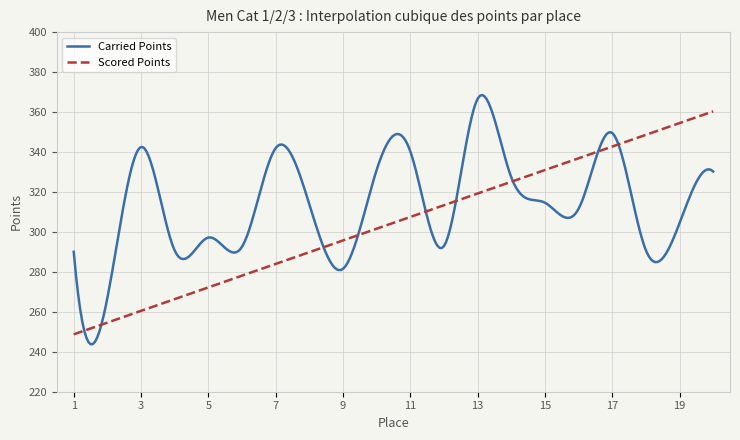

How many times do Scored Points and Carried Points cross each other?

9